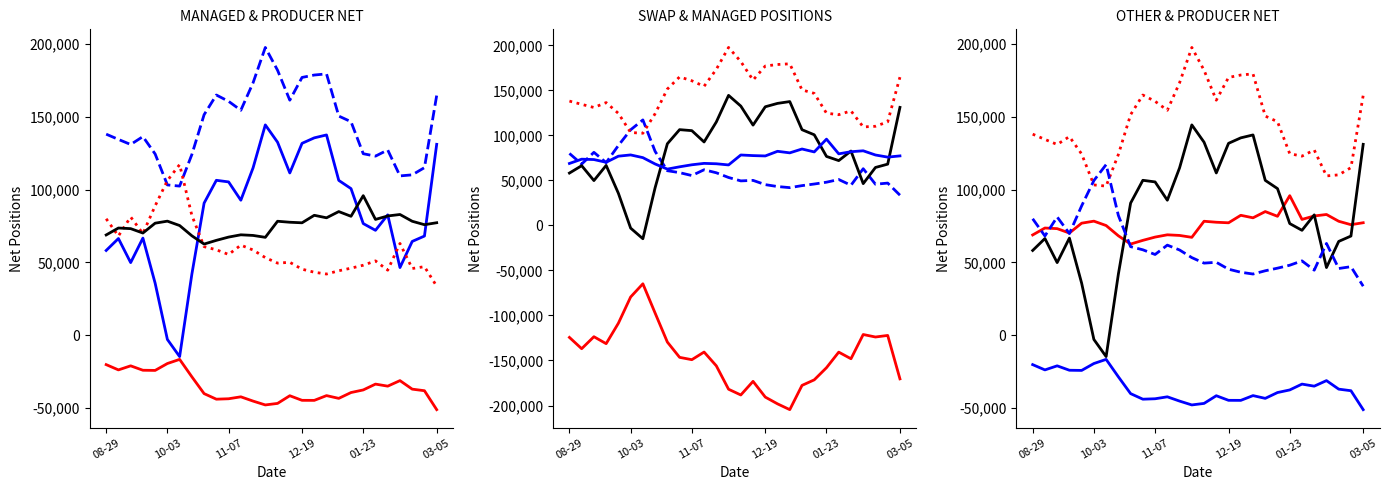

The MANAGED LONG series shows 52434 at 6. True or false?

False